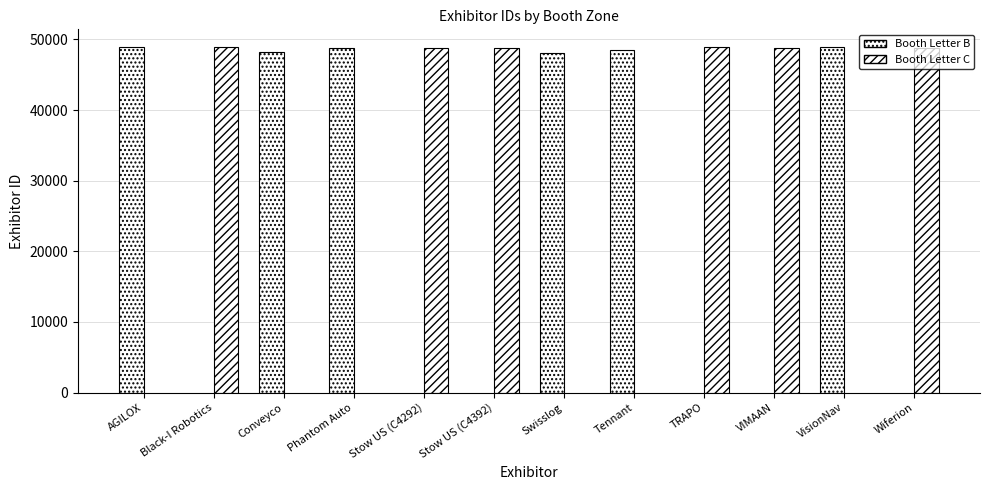

Is it true that Booth Letter C equals 9789.9 at Stow US (C4292)?

False